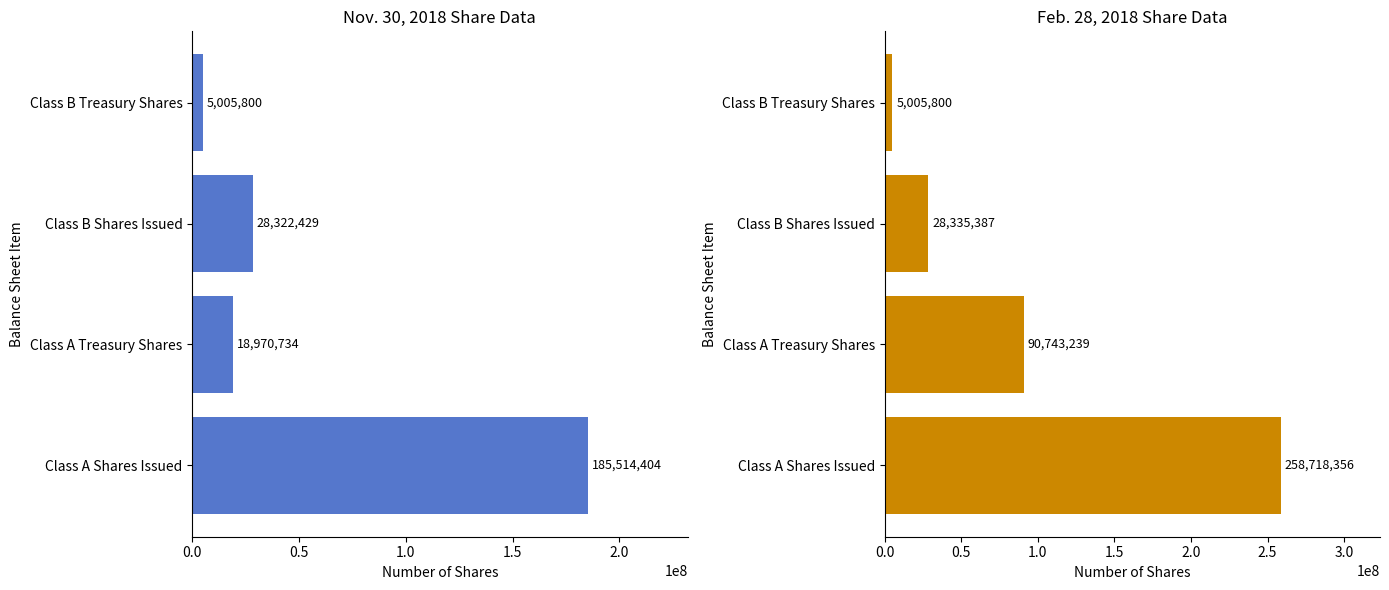

How many bars are there in total?

8